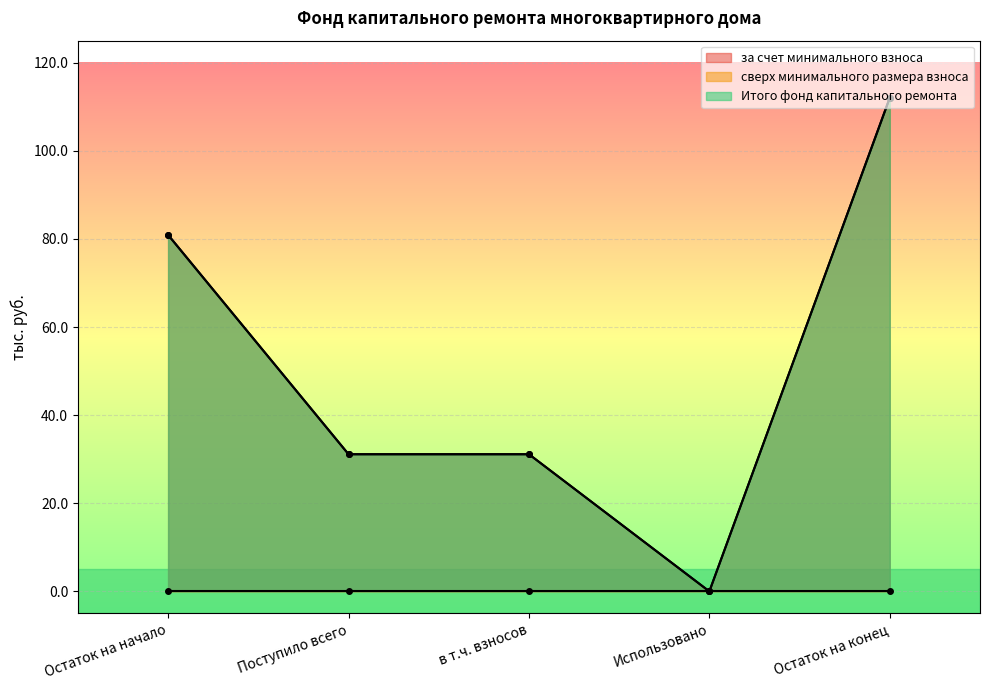

True or false: за счет минимального взноса has more than 2 interior local peaks.

False